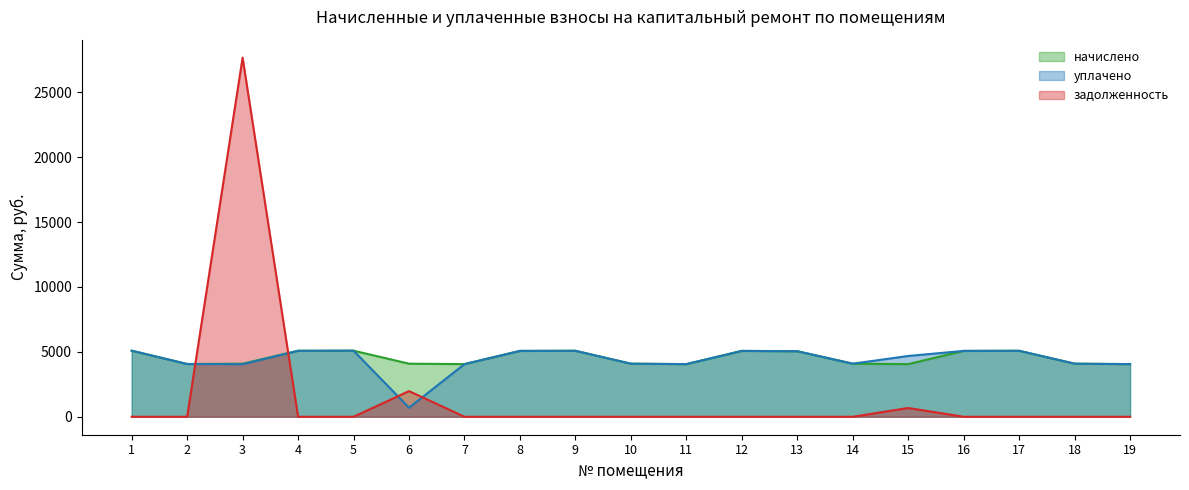

Which series has the widest spread of values?

задолженность